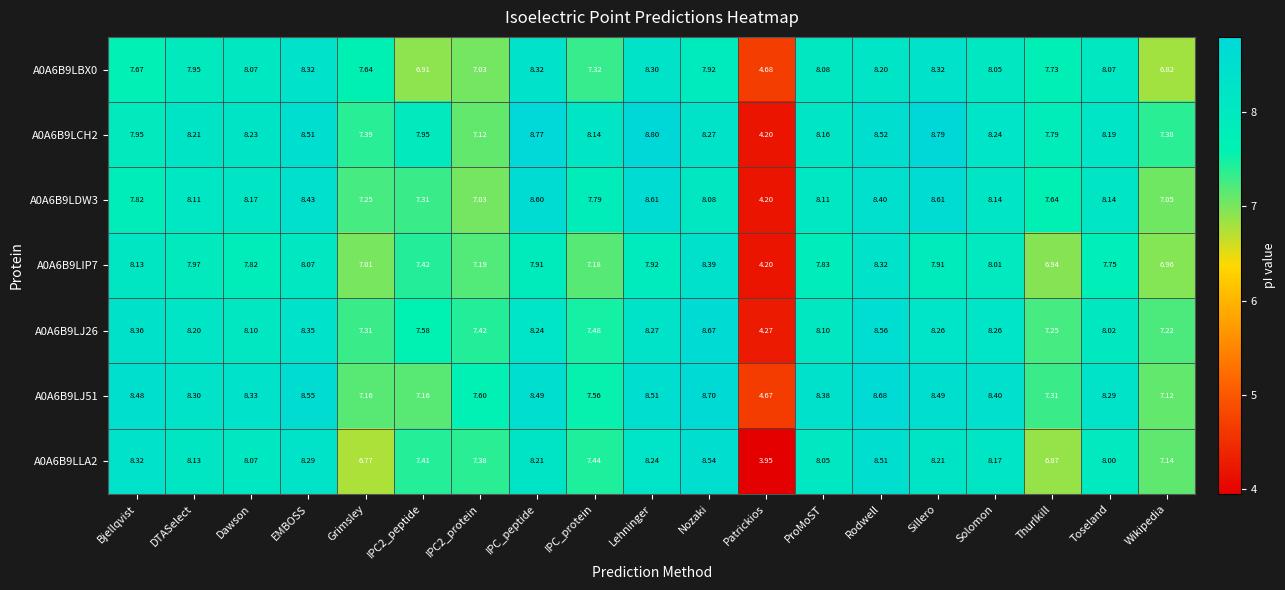

Which series has the widest spread of values?

A0A6B9LCH2